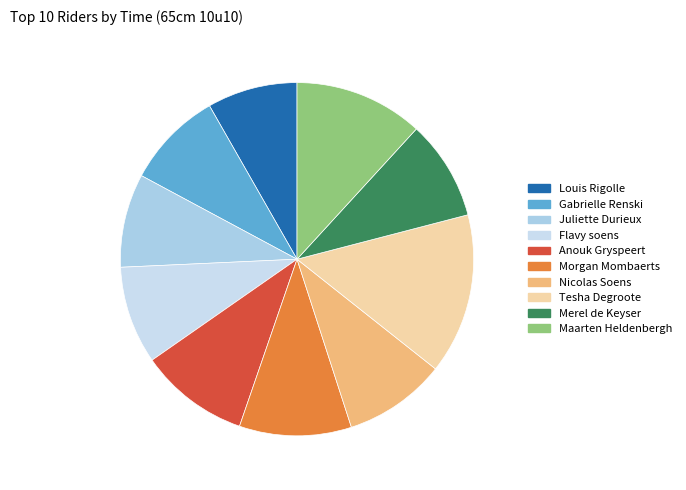

To the nearest percent, what is the average slice percentage?

10%